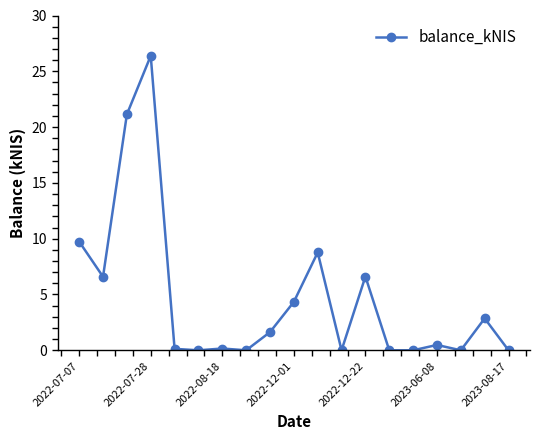

What is the average value?

4.7